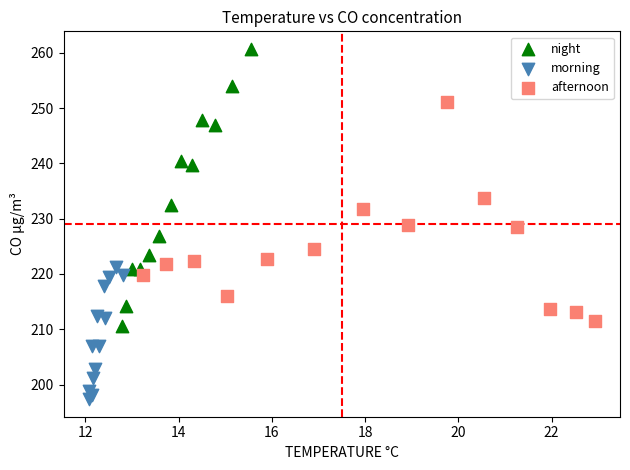

What are all the series names shown in the legend?

night, morning, afternoon